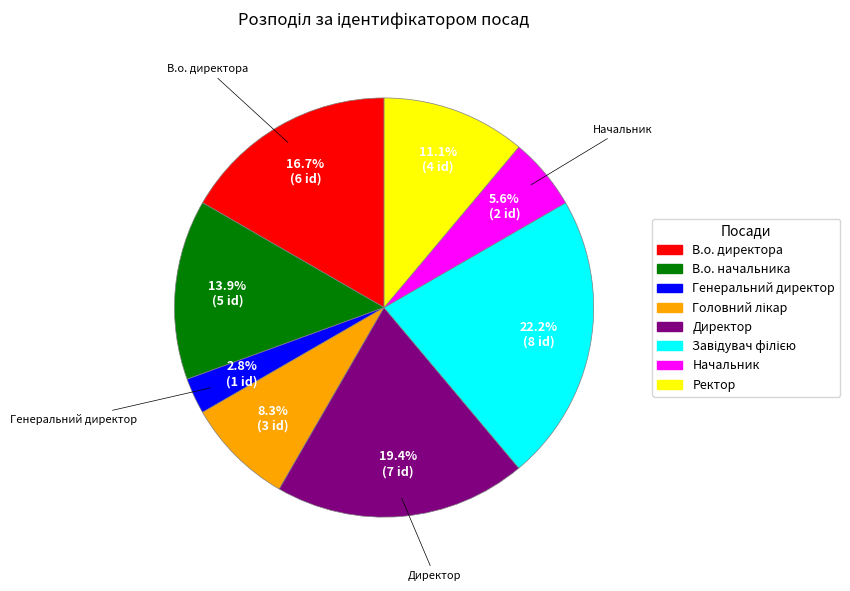

The В.о. директора slice represents 30% of the pie. True or false?

False